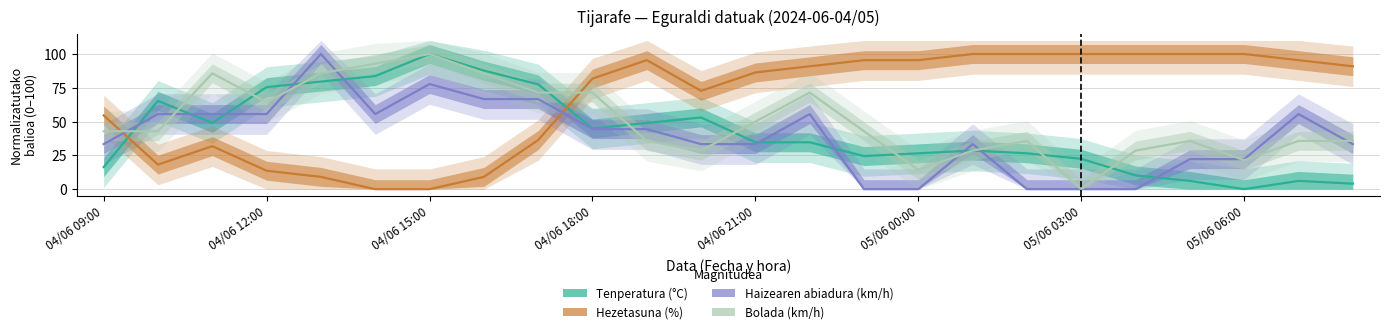

How many interior local peaks does the Tenperatura (°C) series have?

5